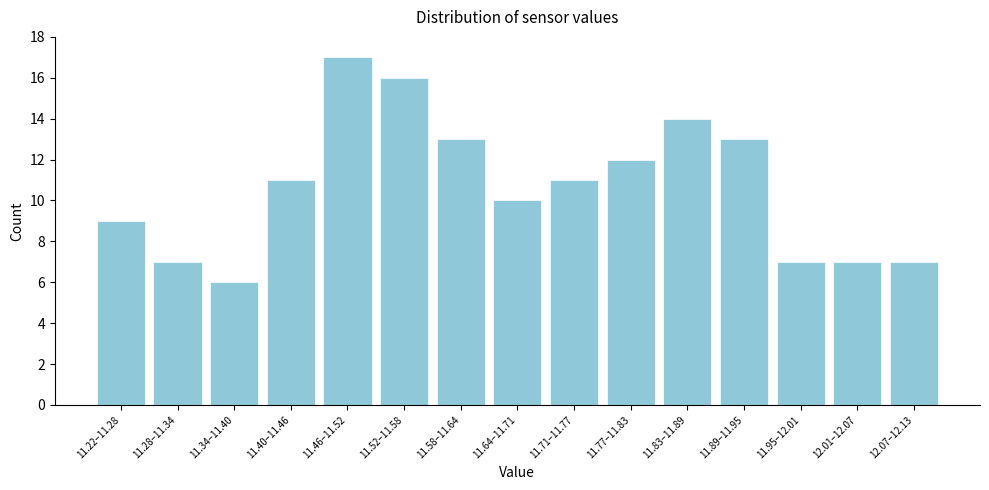

Reading right to left, extract all data points from this chart.

7	7	7	13	14	12	11	10	13	16	17	11	6	7	9